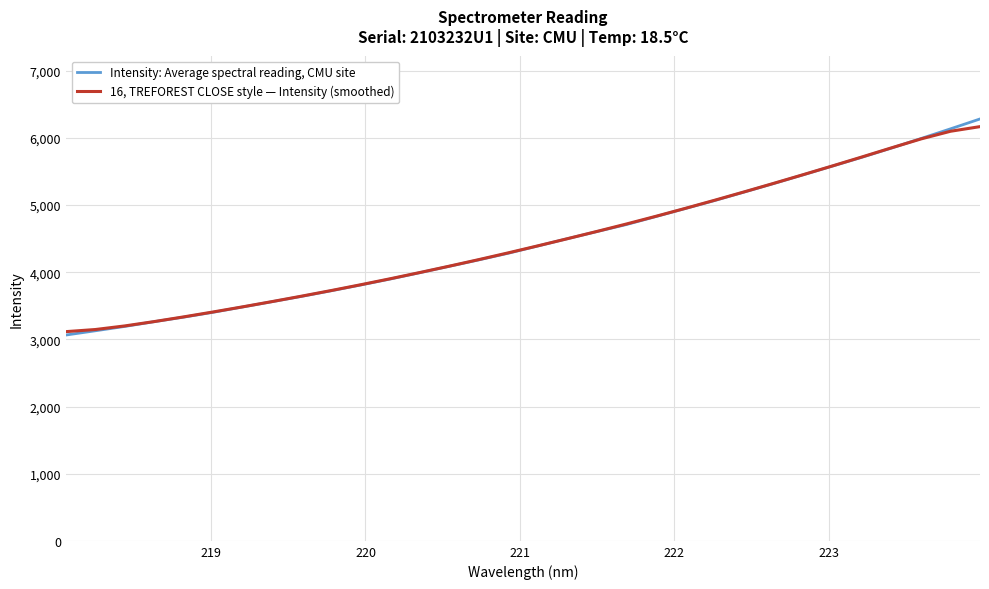

Which series ends up on top after the final intersection of Intensity: Average spectral reading, CMU site and 16, TREFOREST CLOSE style — Intensity (smoothed)?

Intensity: Average spectral reading, CMU site